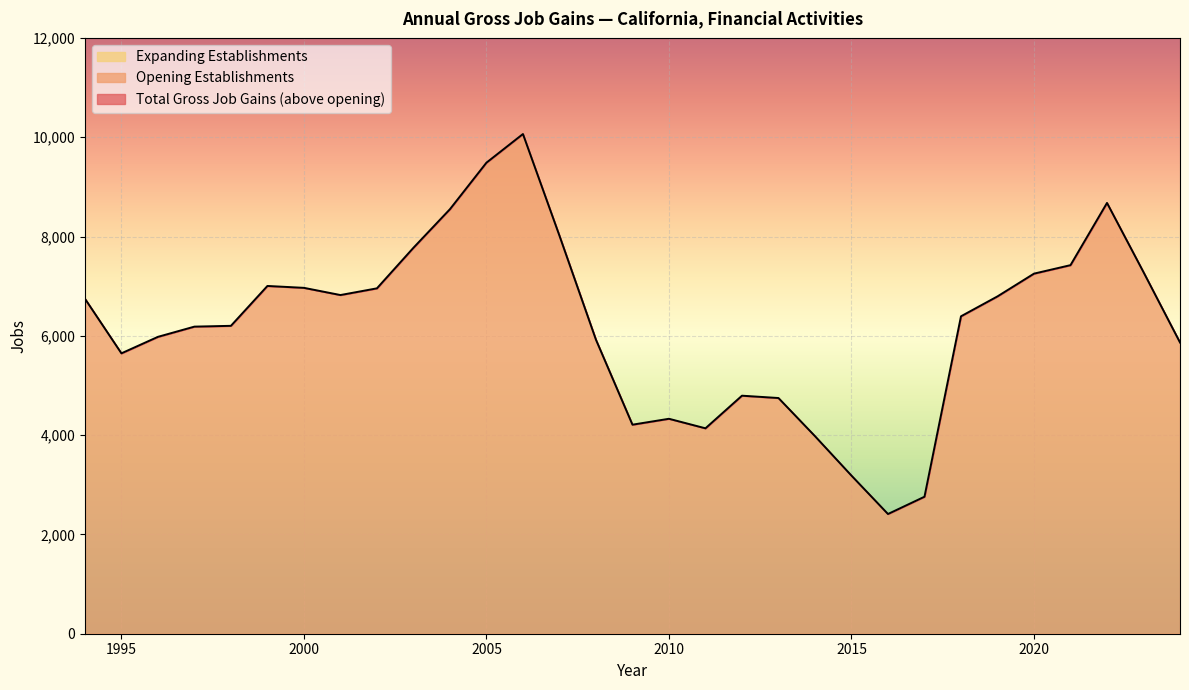

How many series are shown in this chart?

3